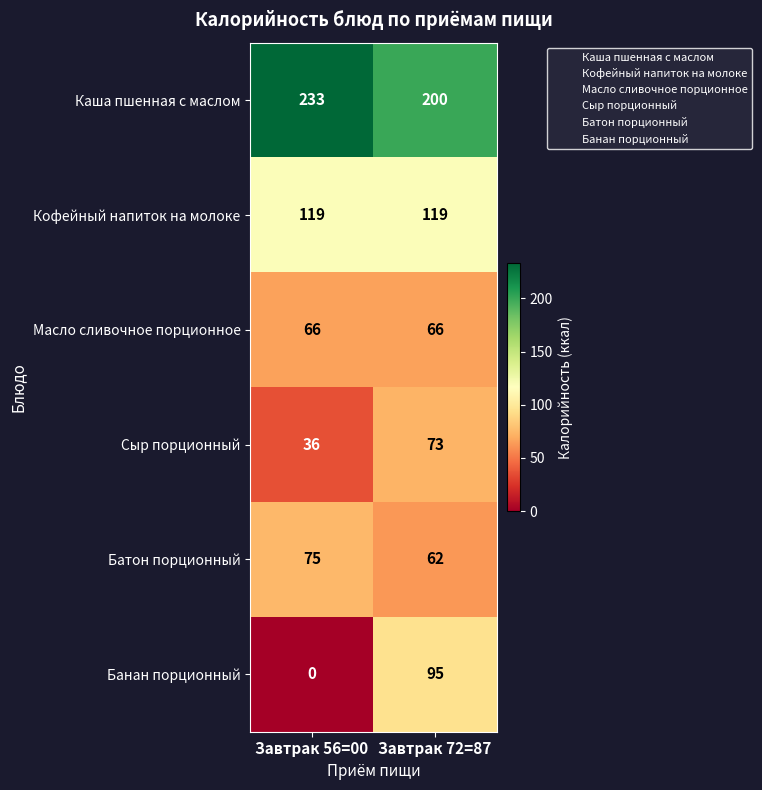

Reading left to right, transcribe all the data shown in this chart.

Каша пшенная с маслом: 233	200
Кофейный напиток на молоке: 119	119
Масло сливочное порционное: 66	66
Сыр порционный: 36	73
Батон порционный: 75	62
Банан порционный: 0	95